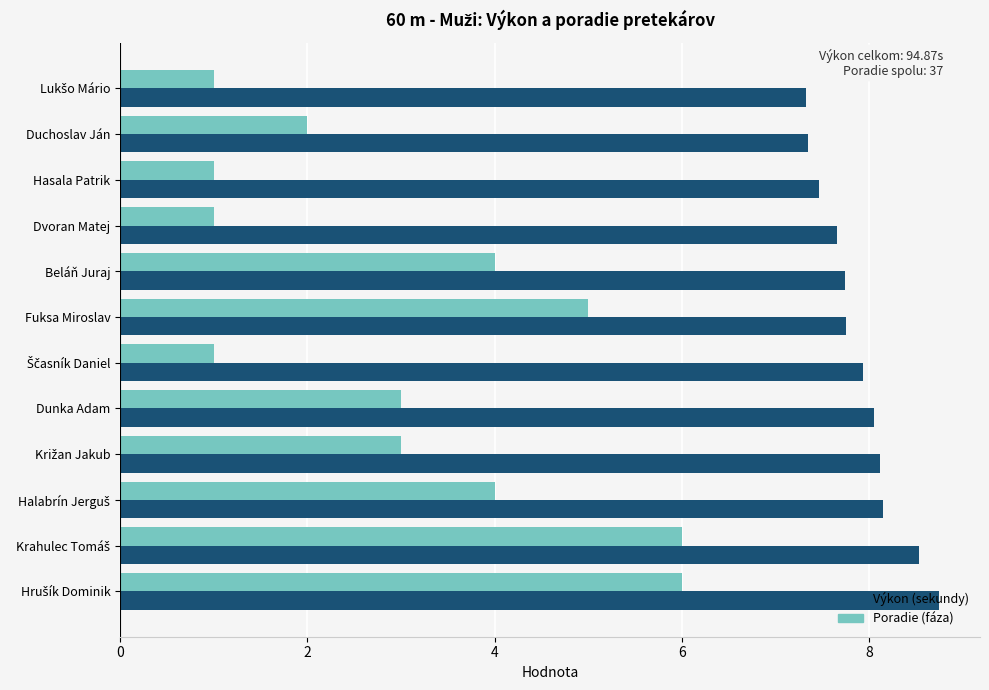

What is the smallest value displayed?

1.0